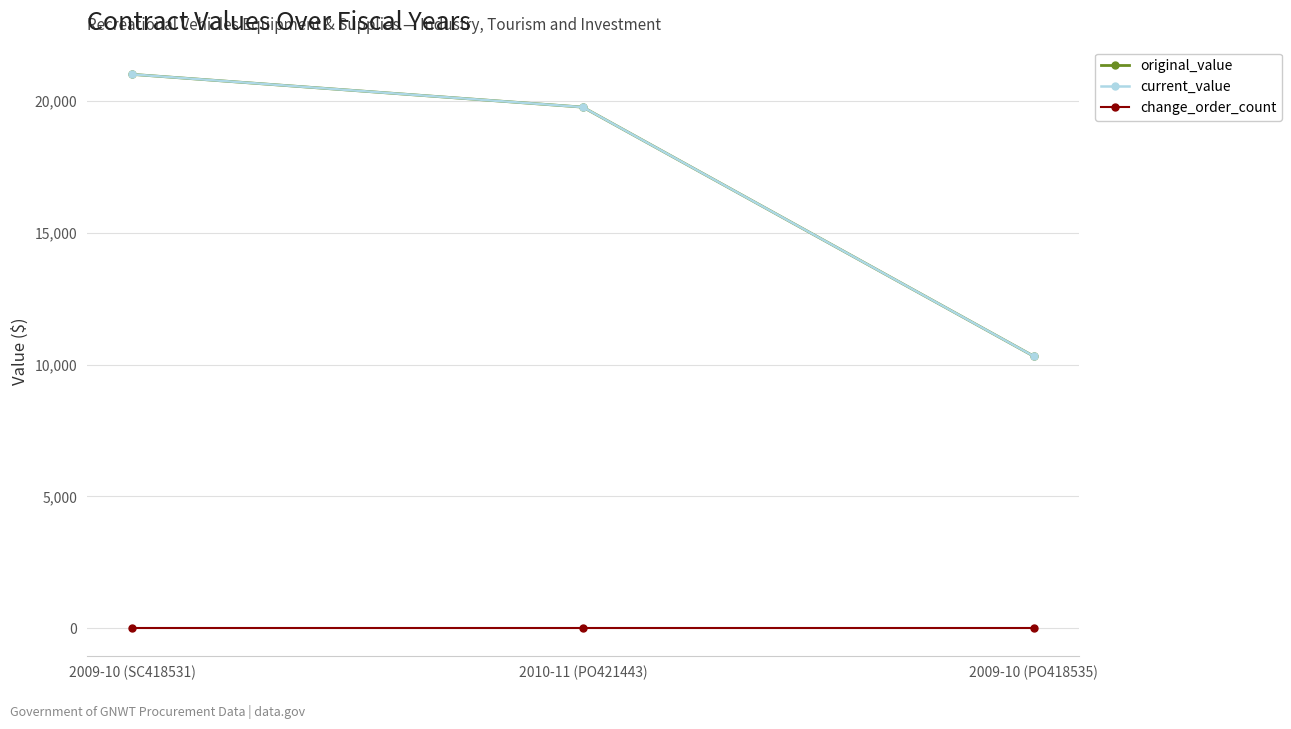

At how many categories does at least one series exceed 4845?

3